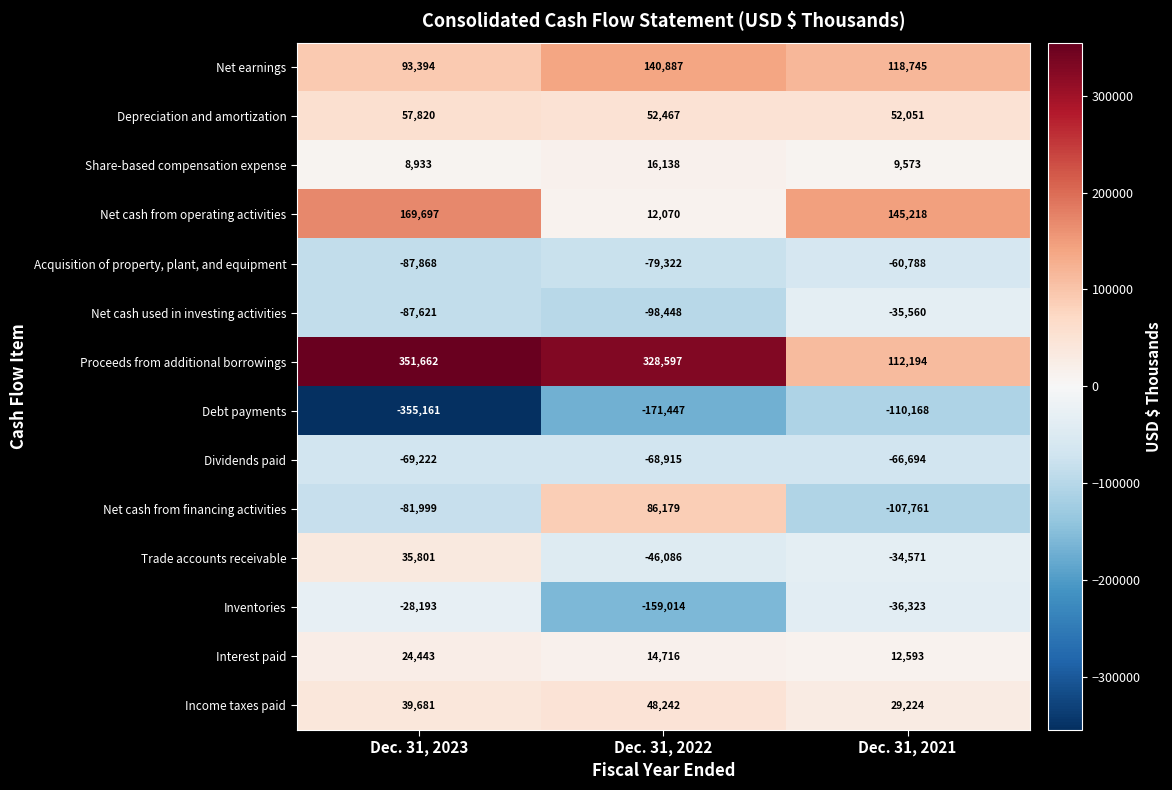

What is the sum of all Net cash used in investing activities values?

-221629